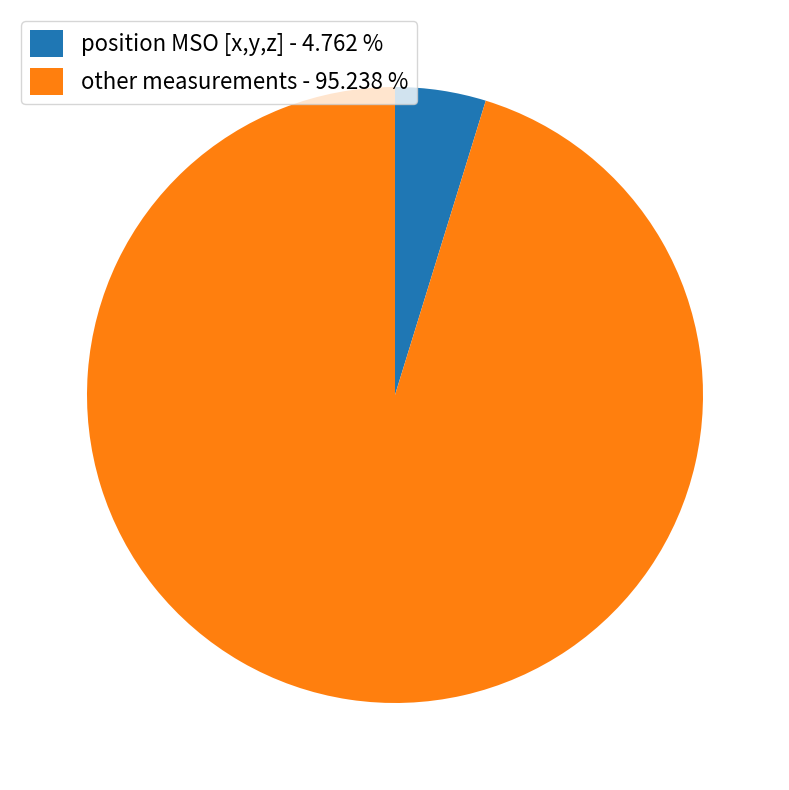

Do other measurements - 95.238 % and position MSO [x,y,z] - 4.762 % together represent more than half of the pie?

Yes